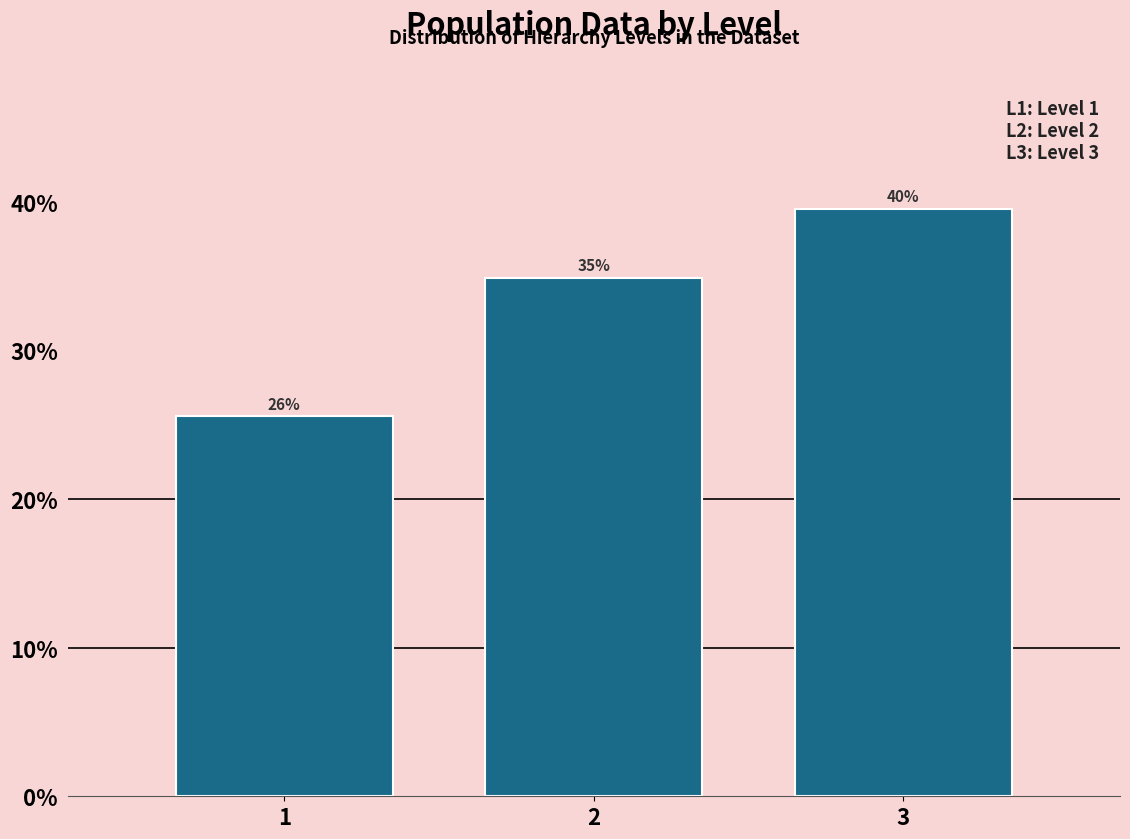

Are the bars horizontal?

No